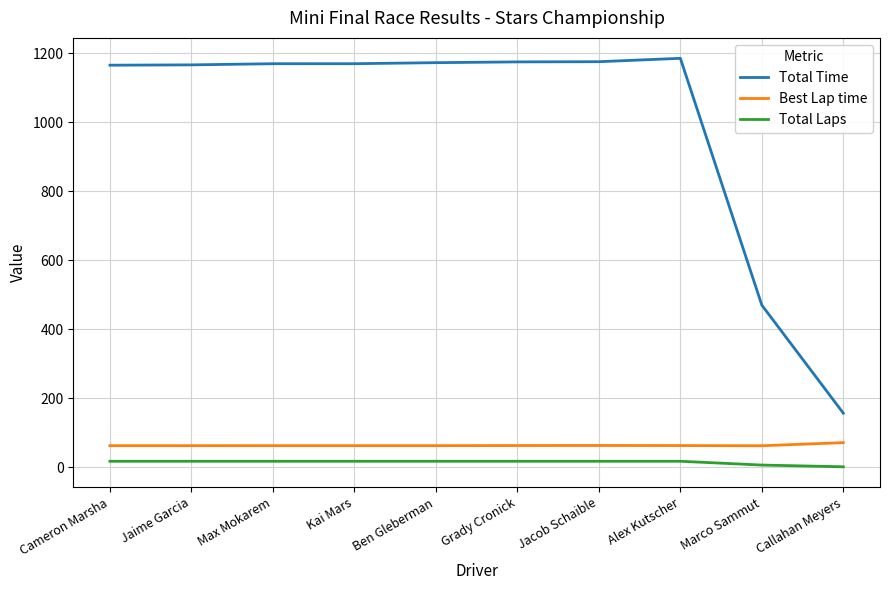

Count the number of categories in the chart.

10